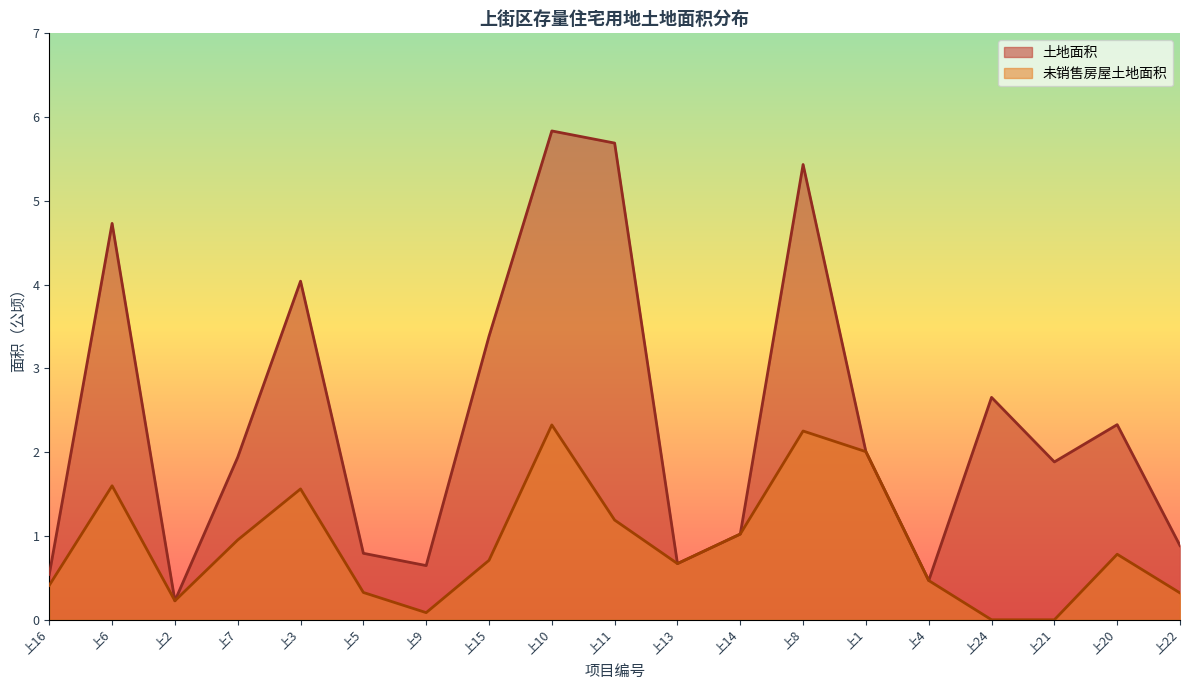

Reading right to left, what are all the values shown in this chart?

土地面积: 上22=0.9	上20=2.3	上21=1.9	上24=2.7	上4=0.5	上1=2.0	上8=5.4	上14=1.0	上13=0.7	上11=5.7	上10=5.8	上15=3.4	上9=0.6	上5=0.8	上3=4.0	上7=1.9	上2=0.2	上6=4.7	上16=0.5
未销售房屋土地面积: 上22=0.3	上20=0.8	上21=0.0	上24=0.0	上4=0.5	上1=2.0	上8=2.3	上14=1.0	上13=0.7	上11=1.2	上10=2.3	上15=0.7	上9=0.1	上5=0.3	上3=1.6	上7=1.0	上2=0.2	上6=1.6	上16=0.4